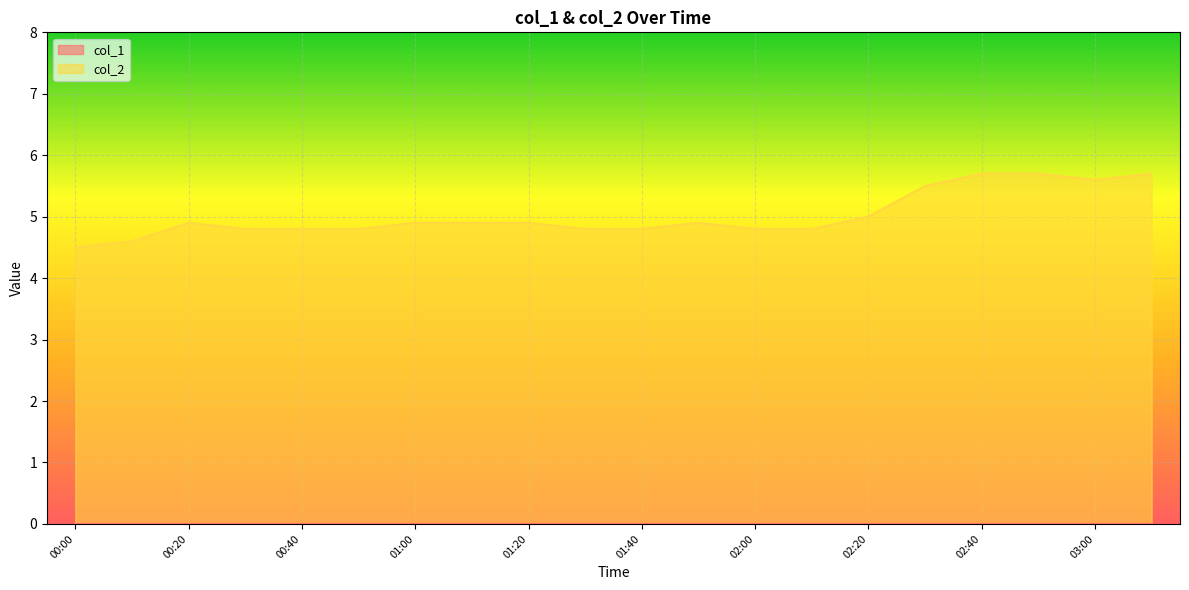

How many interior local valleys (lower than both neighbors) does the data have?

1